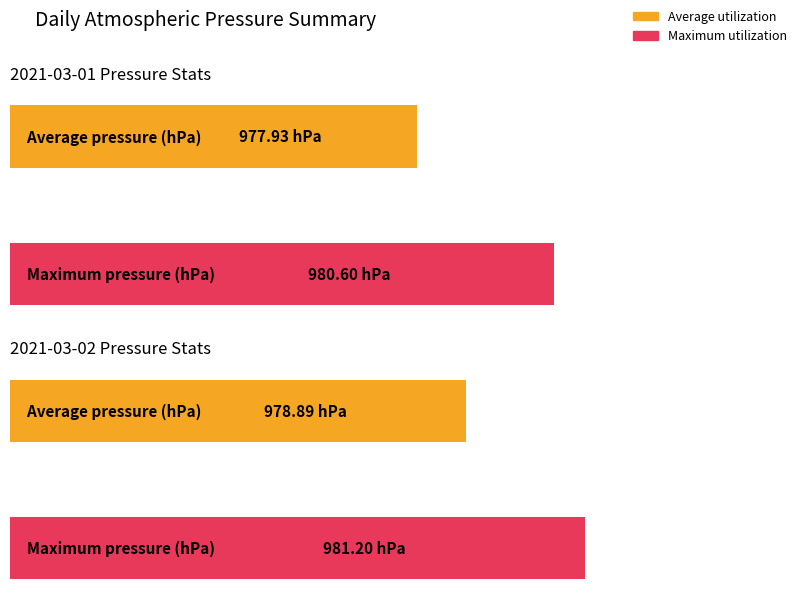

How many distinct data groups are displayed?

2